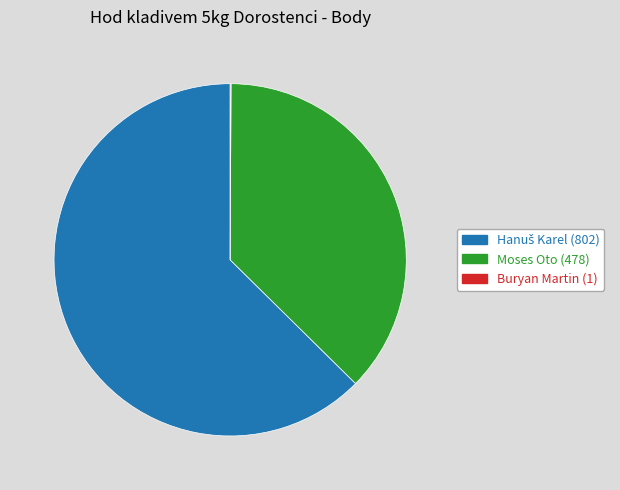

Is there any slice that represents more than half of the pie?

Yes